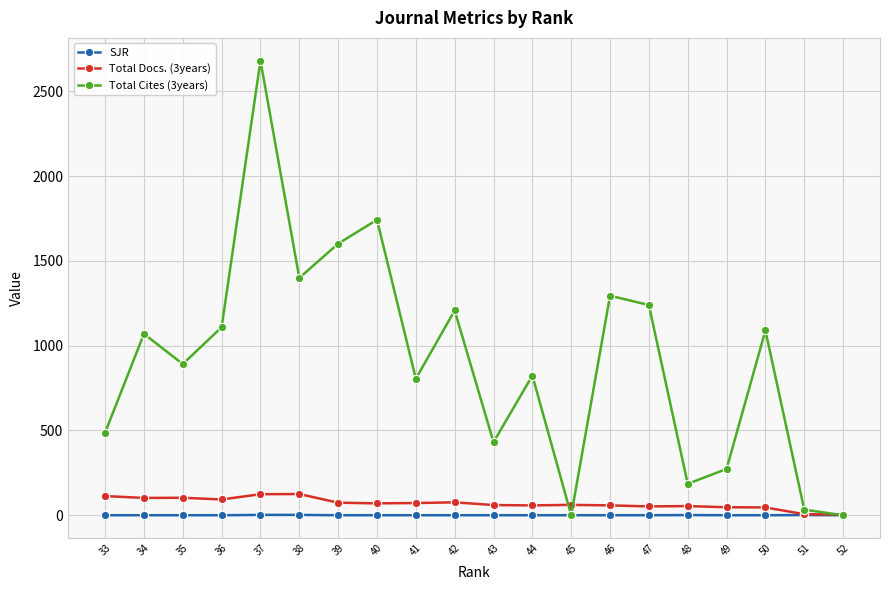

At 34, list the series in order from smallest to largest.

SJR, Total Docs. (3years), Total Cites (3years)